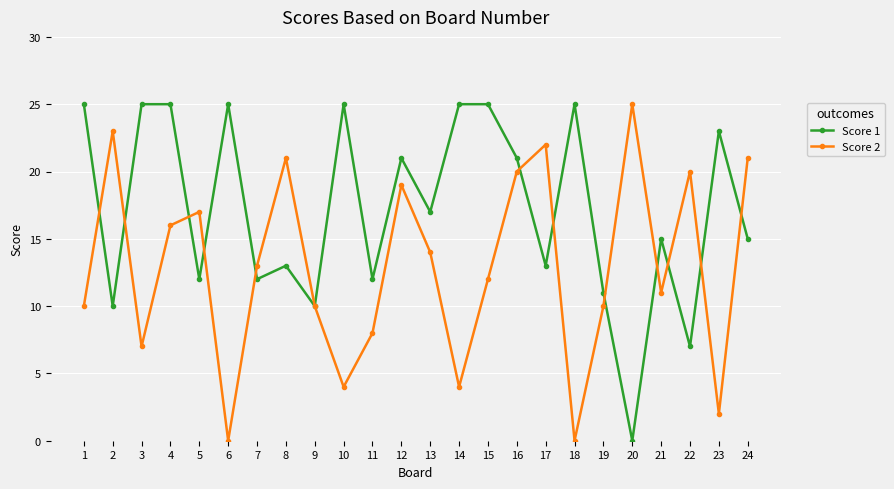

At which label does Score 1 first exceed 17?

1